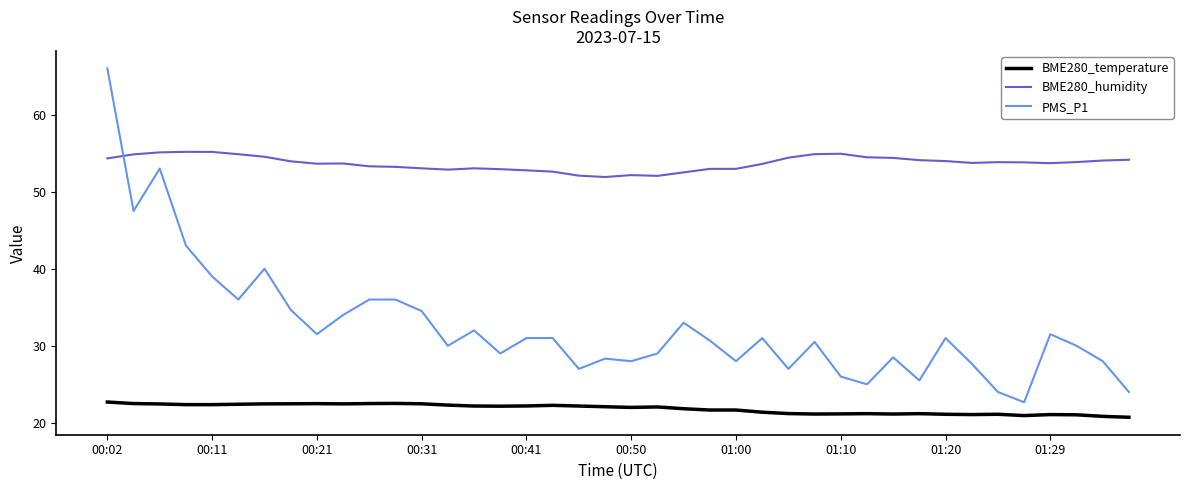

Which series has the largest total across all categories?

BME280_humidity